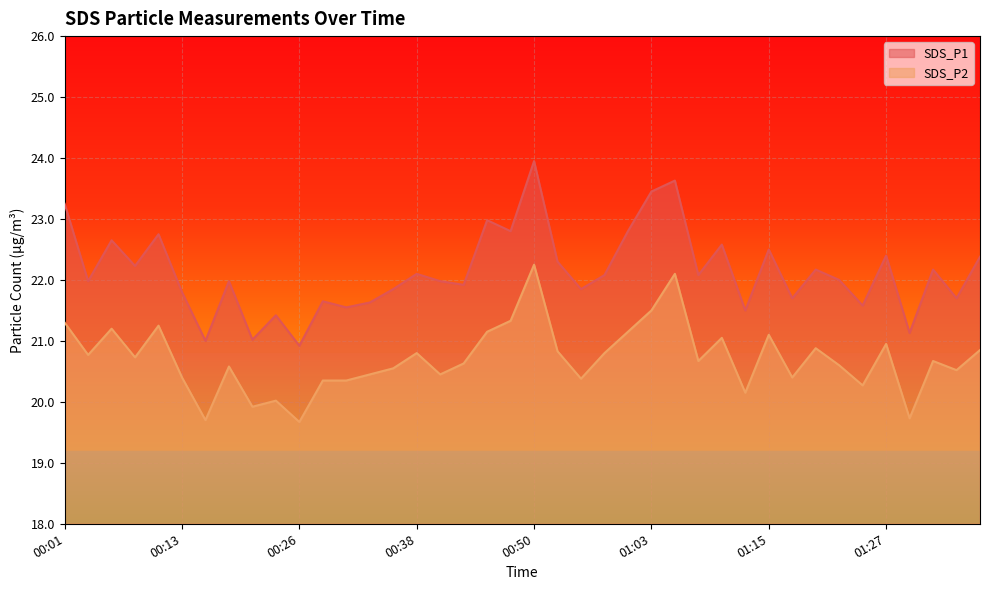

At which category is the sum across all series the highest?

00:50